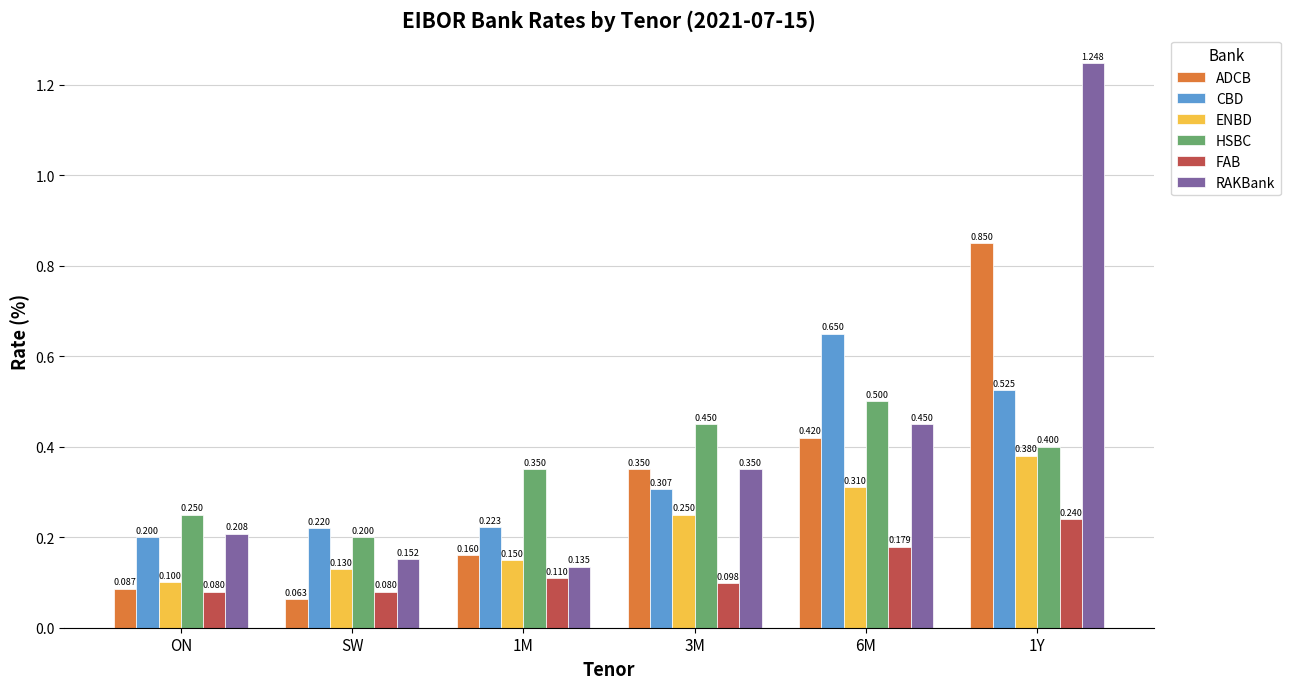

Which series has the largest range (max minus min)?

RAKBank